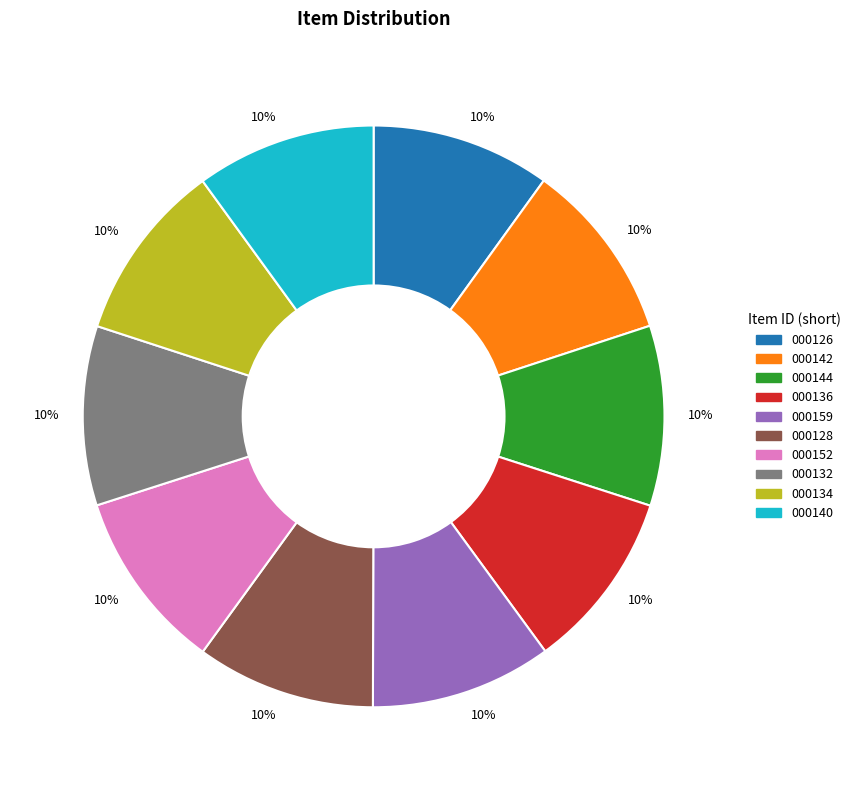

Is there any slice that represents more than half of the pie?

No